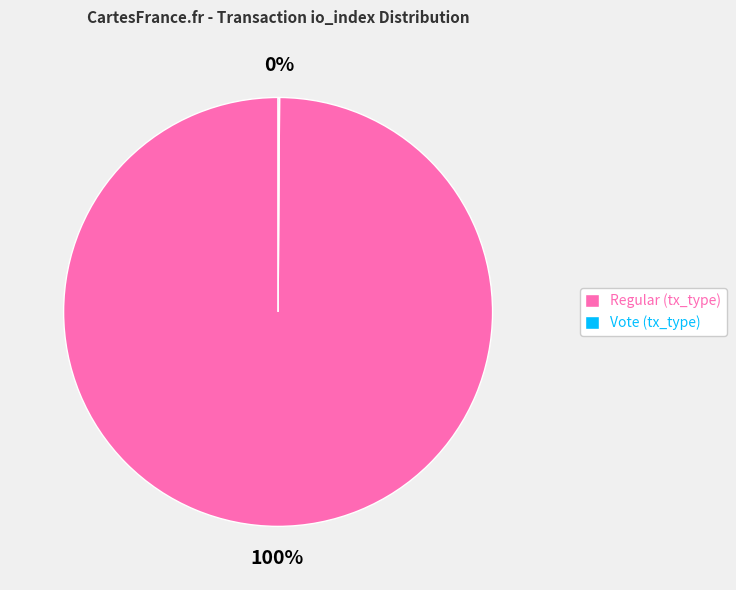

What is the largest slice in the pie chart?

Regular (tx_type)